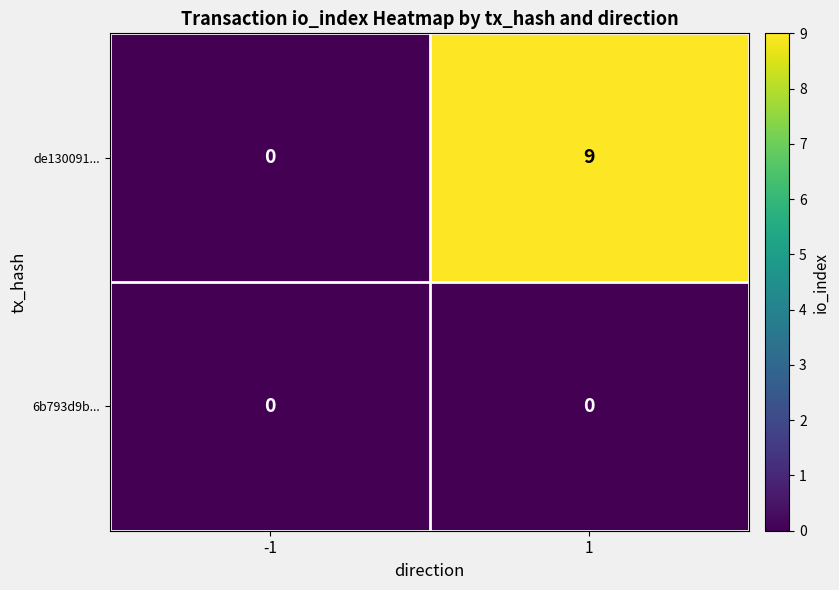

What is the approximate value of de130091... at 1?

9